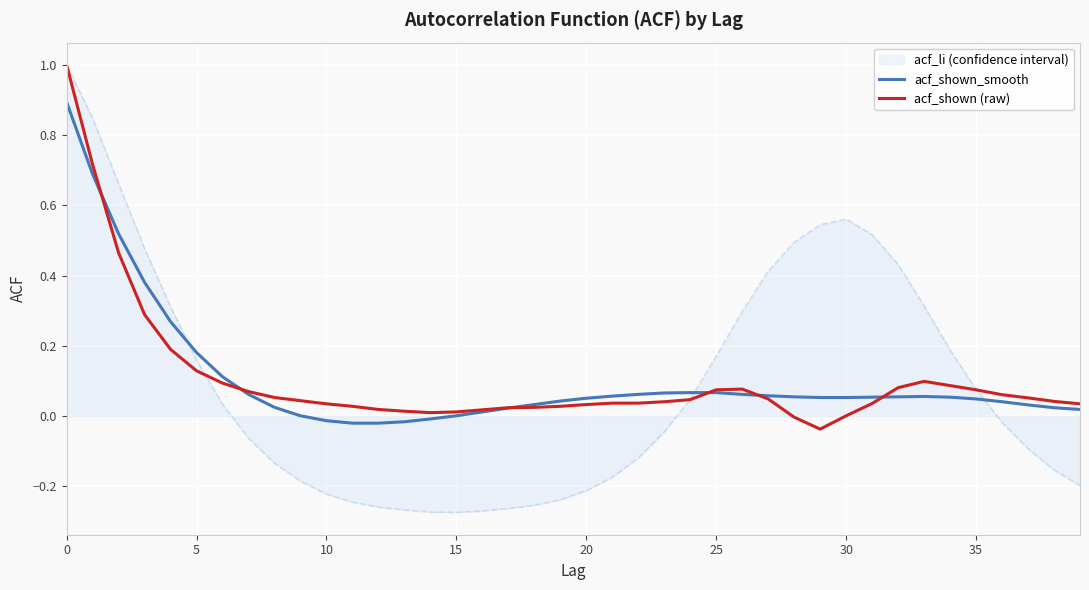

Does the chart have visible grid lines?

Yes